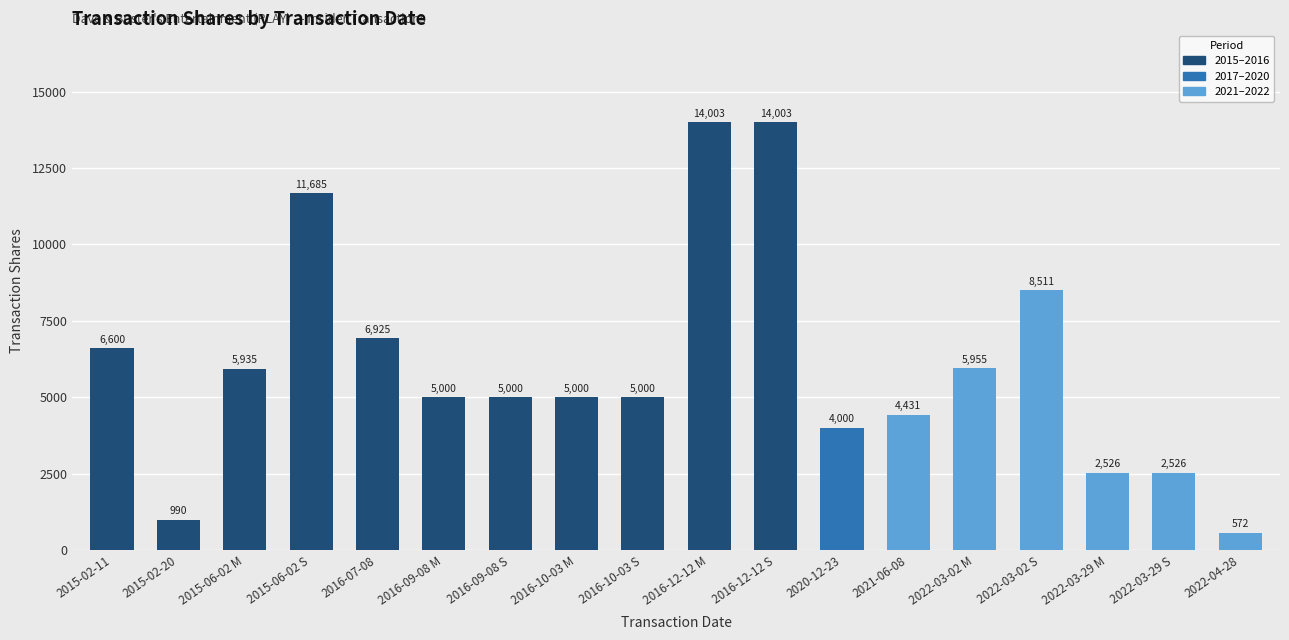

At which category does the chart reach its minimum across all series?

2022-04-28